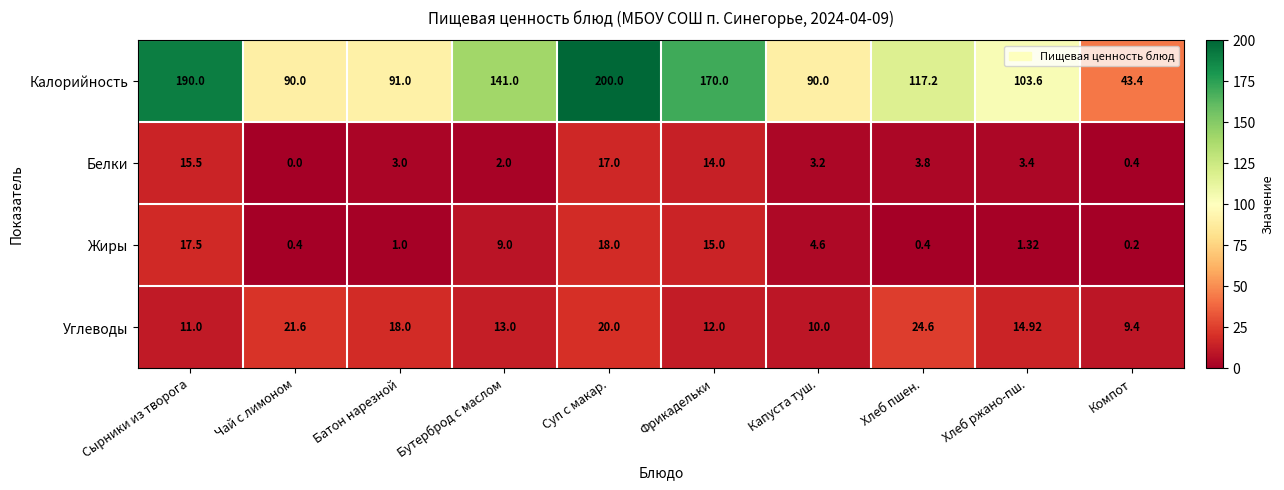

Which series changed the most between Капуста туш. and Хлеб пшен.?

Калорийность